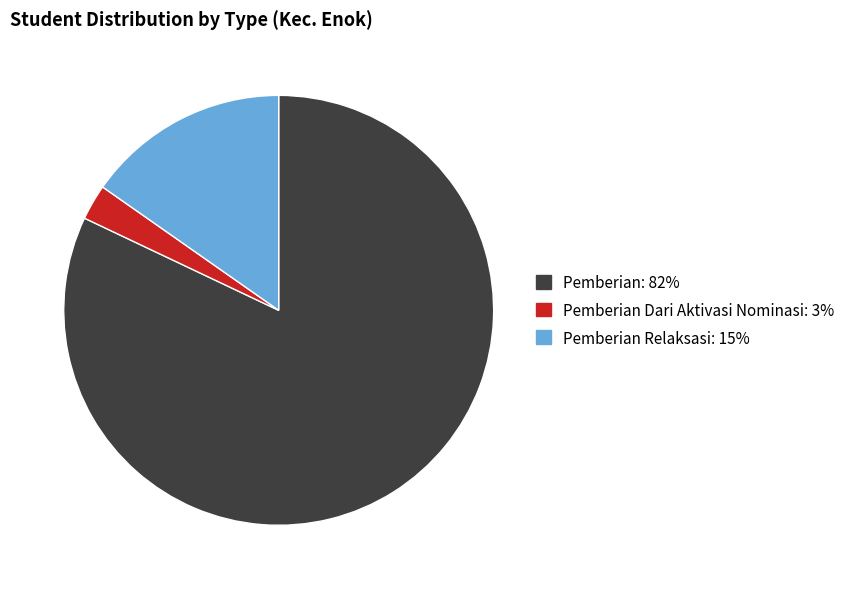

Is there a majority slice in this chart?

Yes